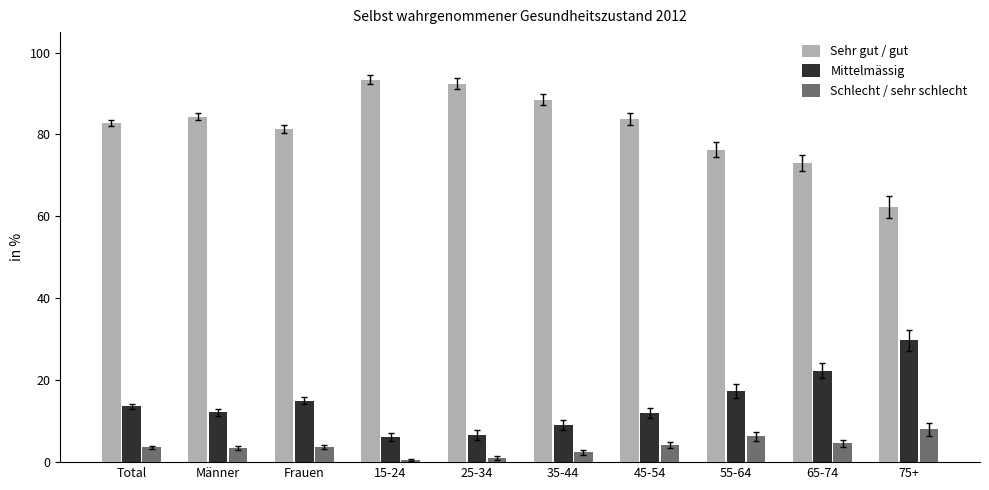

Which series has the largest range (max minus min)?

Sehr gut / gut